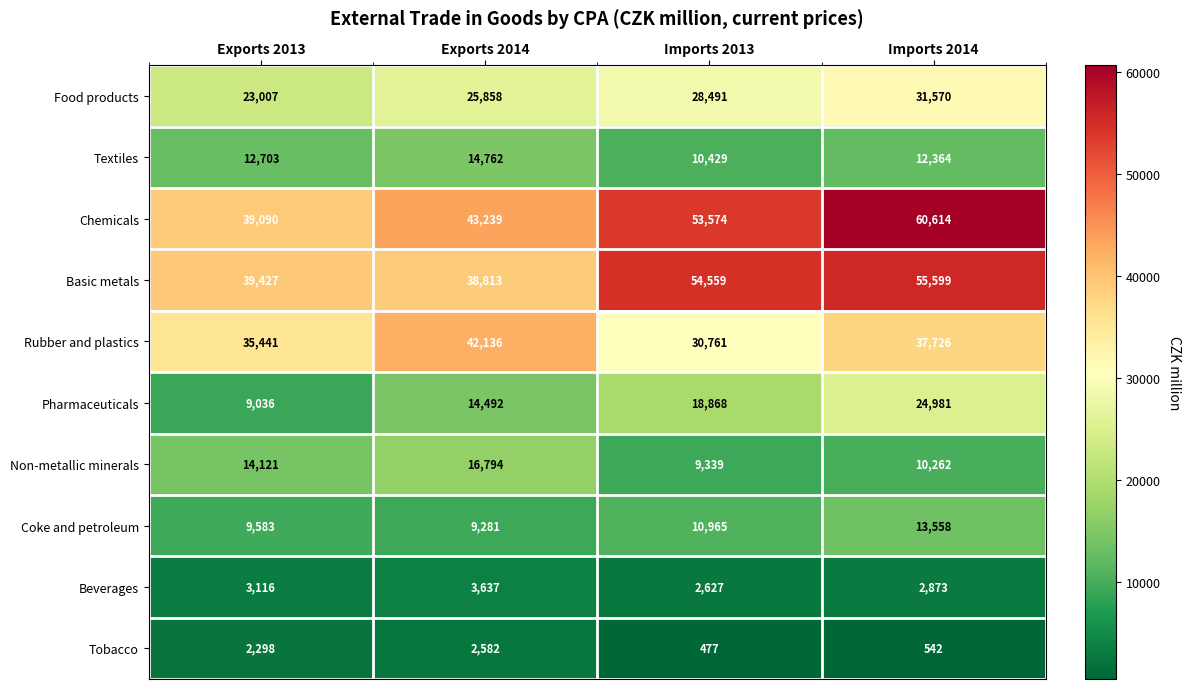

The value of Basic metals at Imports 2013 is 54559. True or false?

True